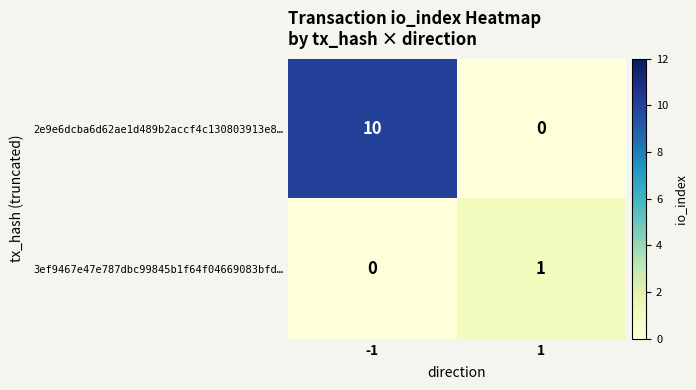

What is the maximum value shown in the chart?

10